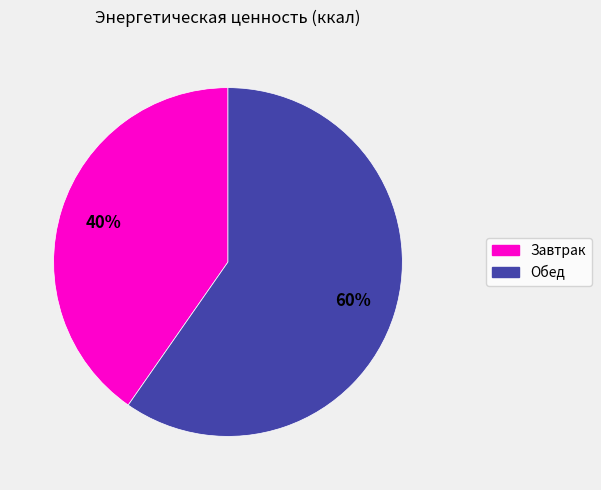

Is there a majority slice in this chart?

Yes